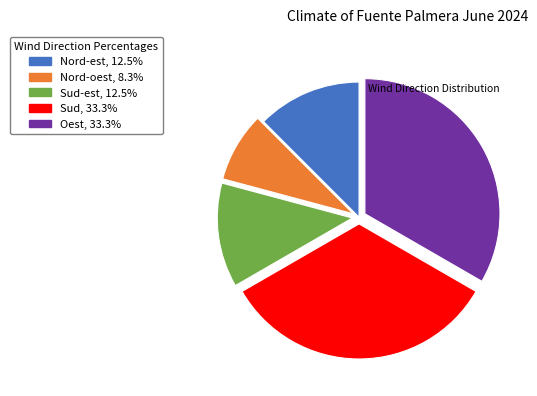

Is there any slice that represents more than half of the pie?

No